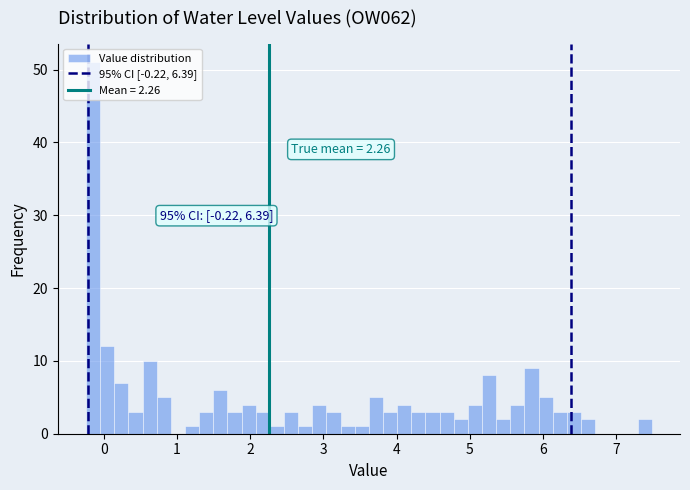

Around what value on the x-axis is the tallest bar? Give the approximate position of its centre, as read against the axis.

-0.1